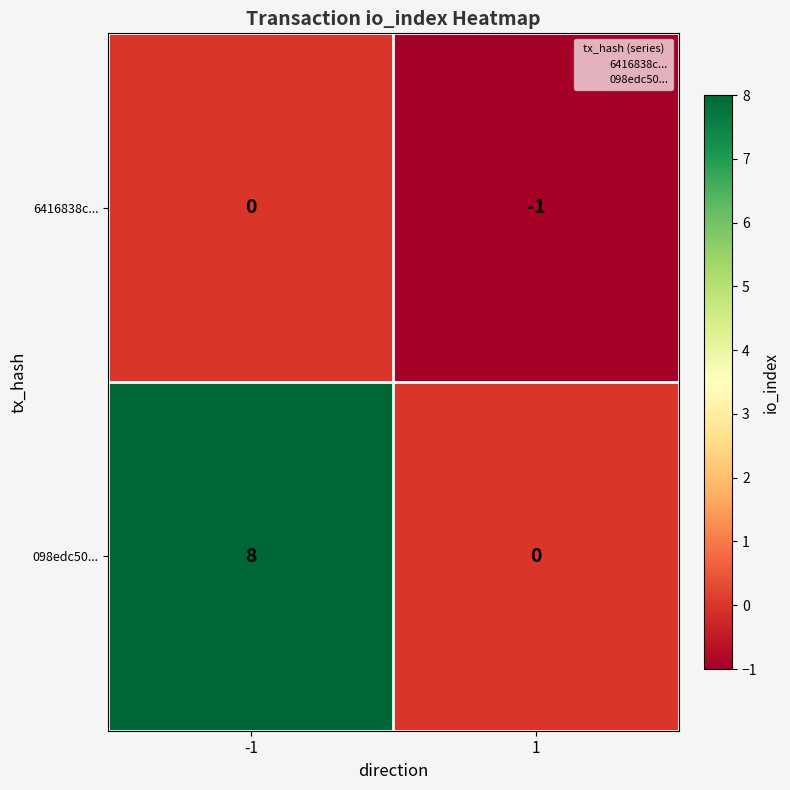

The value of 6416838c... at -1 is 0. True or false?

True